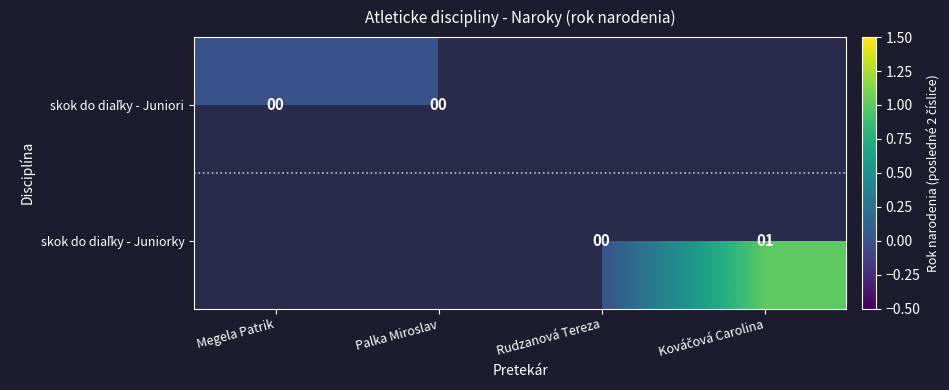

How many data points does each series have?

4